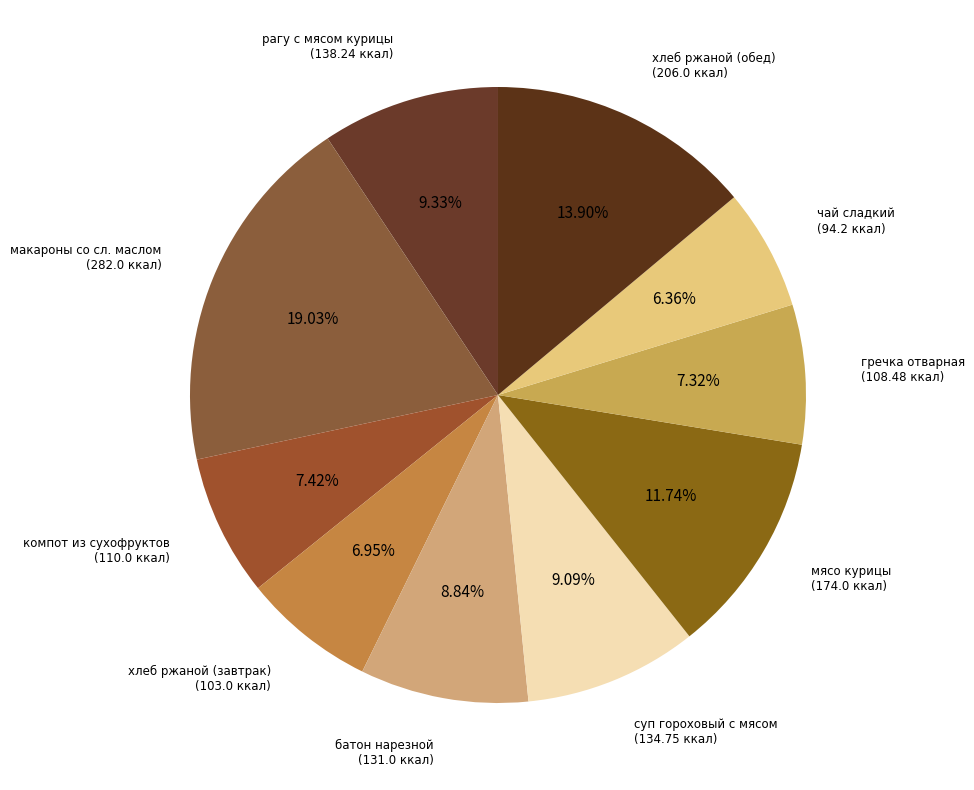

The рагу с мясом курицы slice represents 1% of the pie. True or false?

False